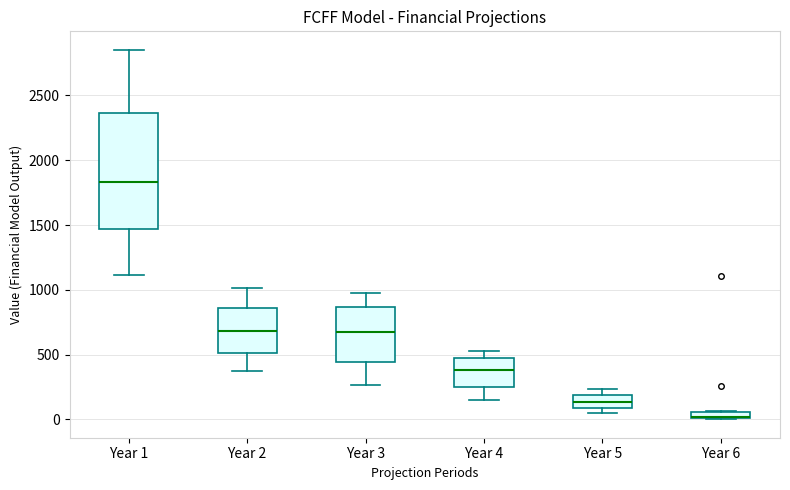

Where does the upper whisker of the box for Year 1 end on the y-axis? The values are not printed on the chart, so give them approximately, as read against the axis.

2850